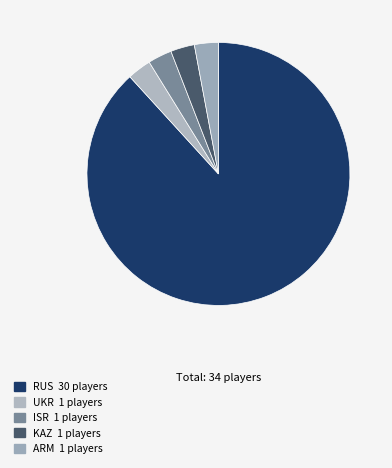

Which category has the biggest portion of the pie?

RUS